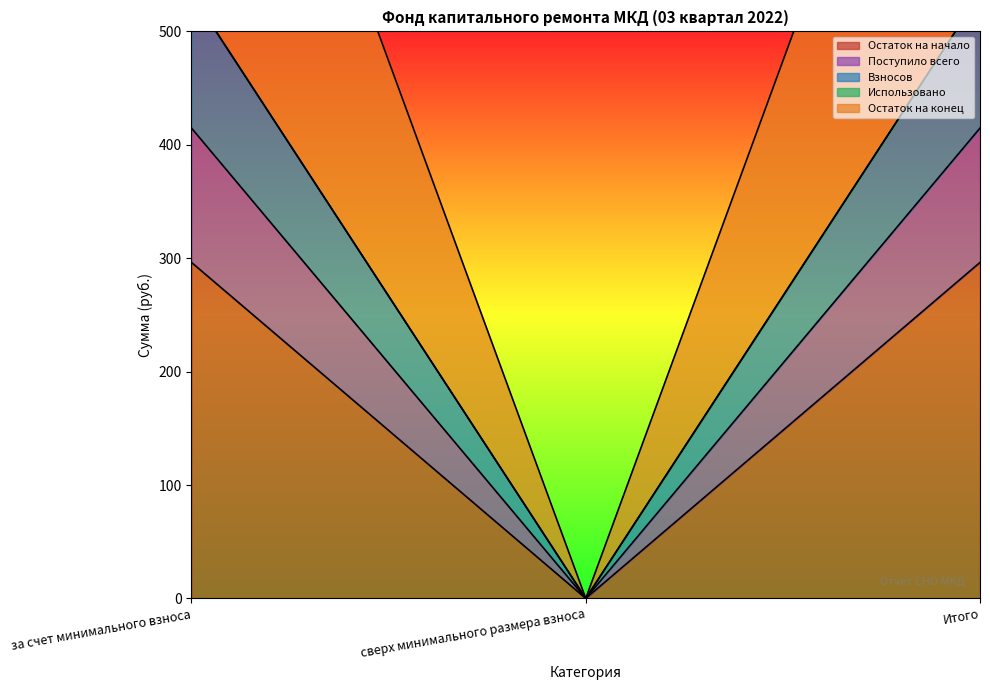

How many lines are shown in the chart?

4